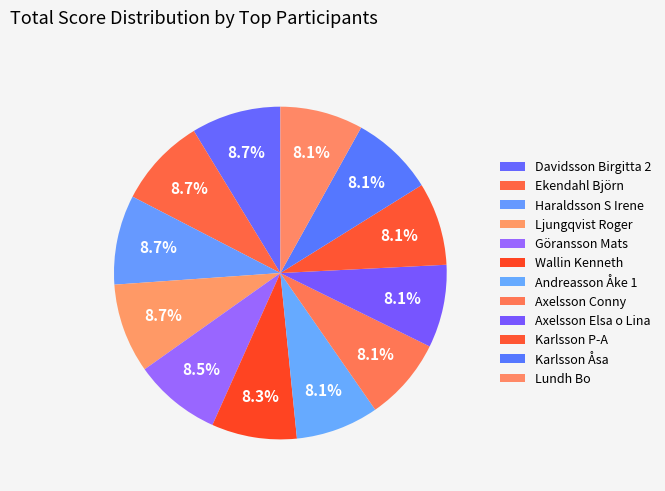

Count the number of slices in the pie.

12